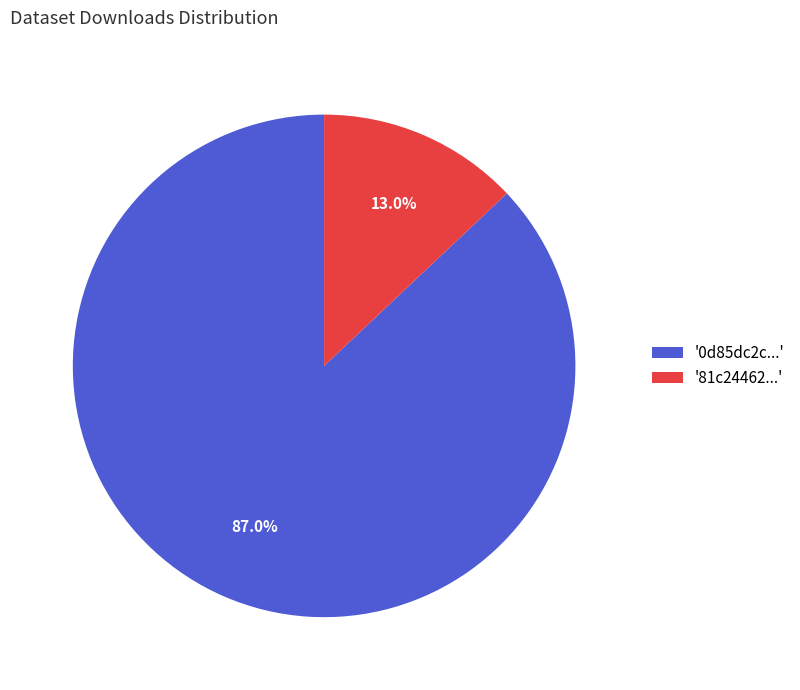

Combined, what portion of the pie is '81c24462...' and '0d85dc2c...'?

100.0%